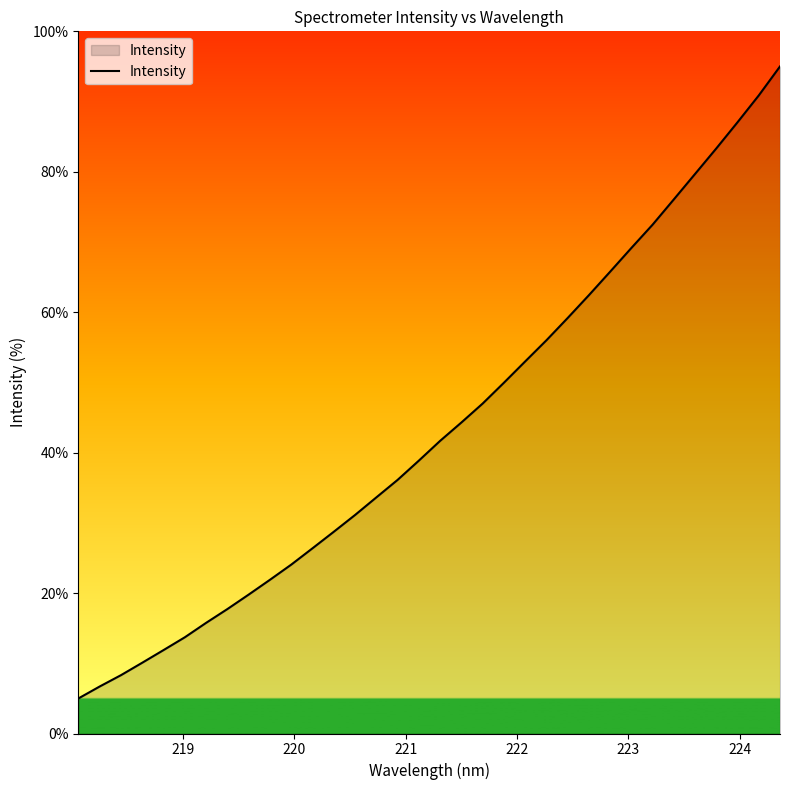

What is the smallest value displayed?

5.0